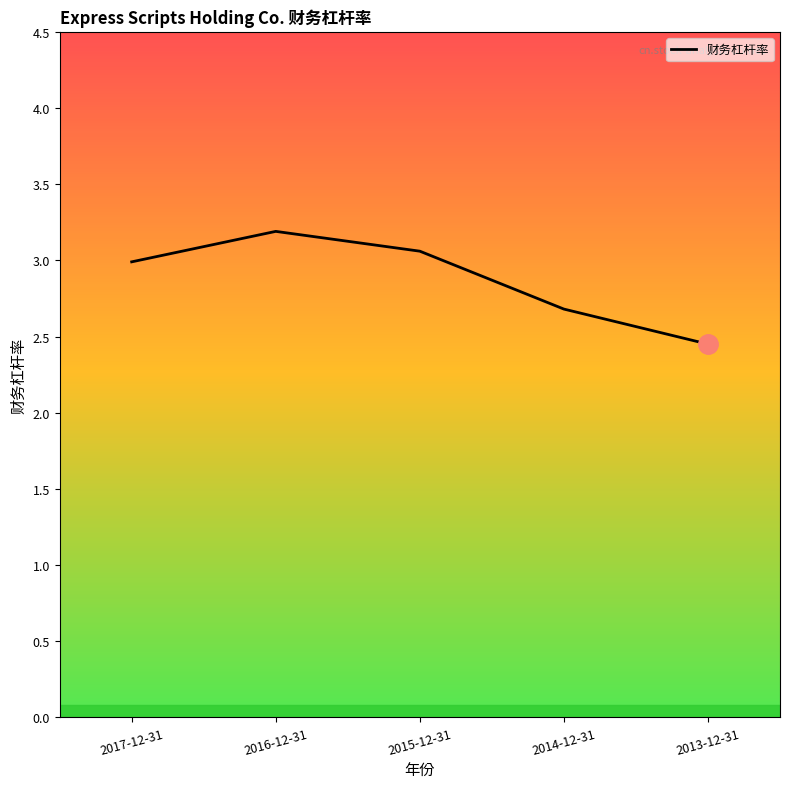

What is the difference between the second highest and second lowest values?

0.4